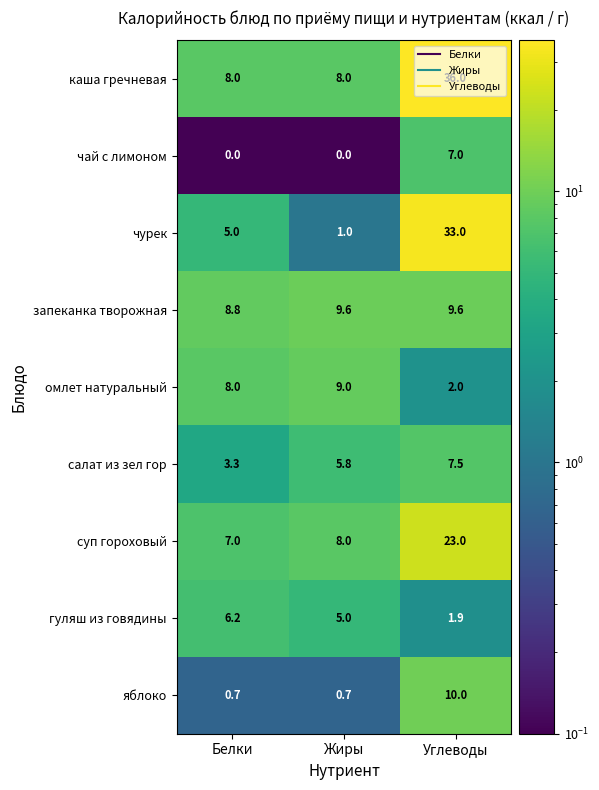

Is the value of суп гороховый at Углеводы greater than the value of гуляш из говядины at Жиры?

Yes